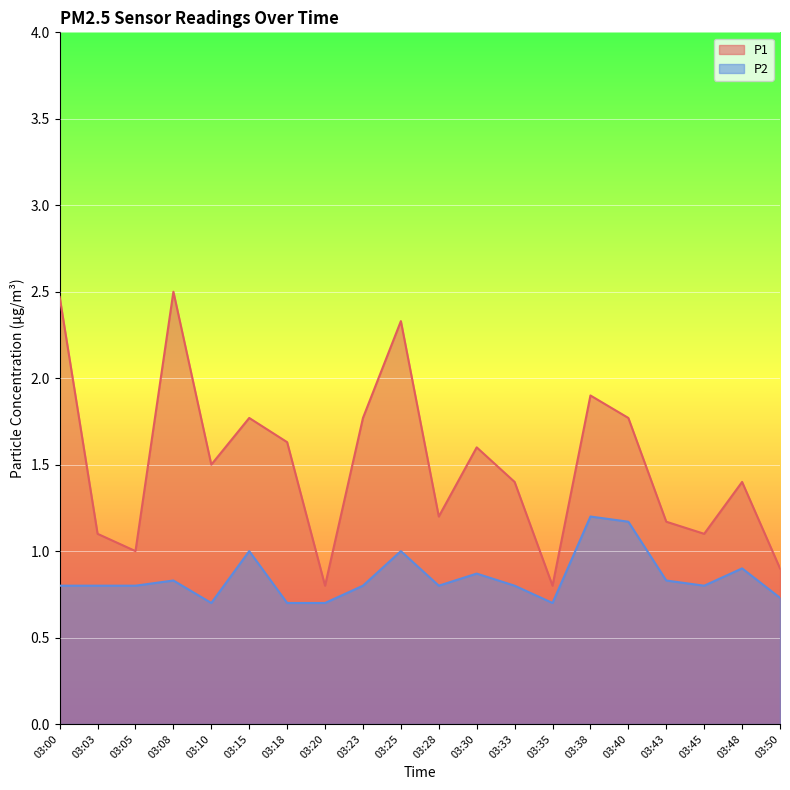

What are all the series names shown in the legend?

P1, P2